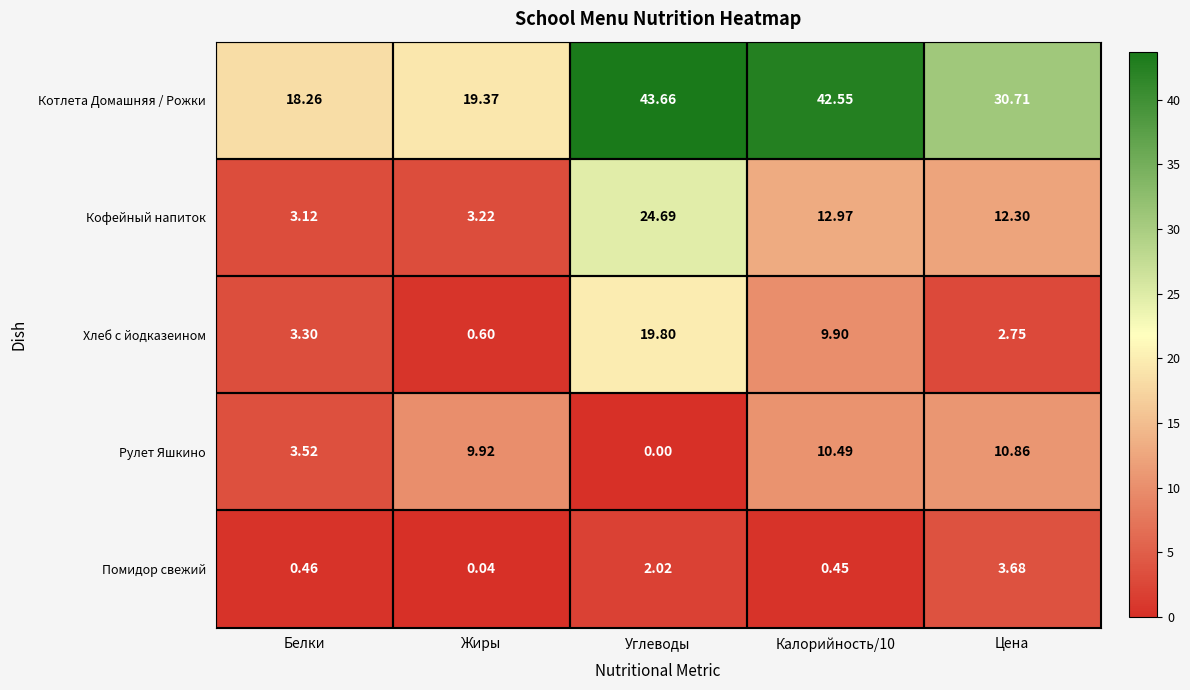

Which series has the largest total across all categories?

Котлета Домашняя / Рожки